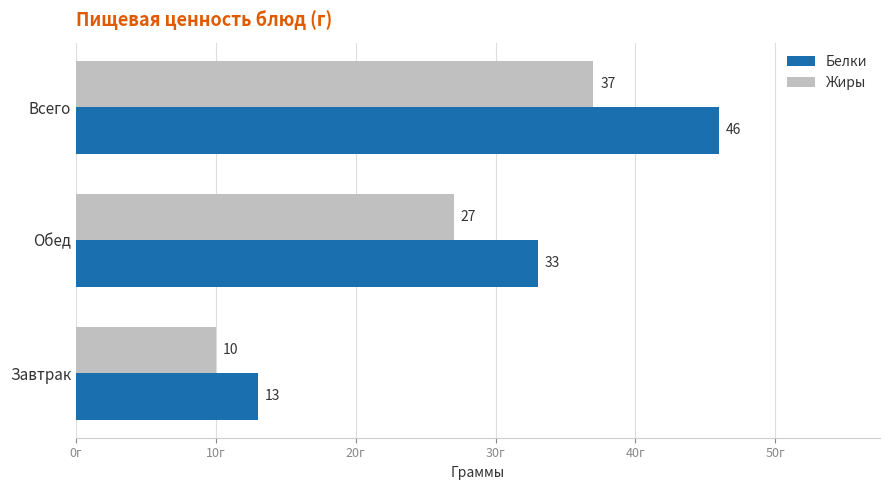

List the series in order of their overall mean, highest first.

Белки, Жиры